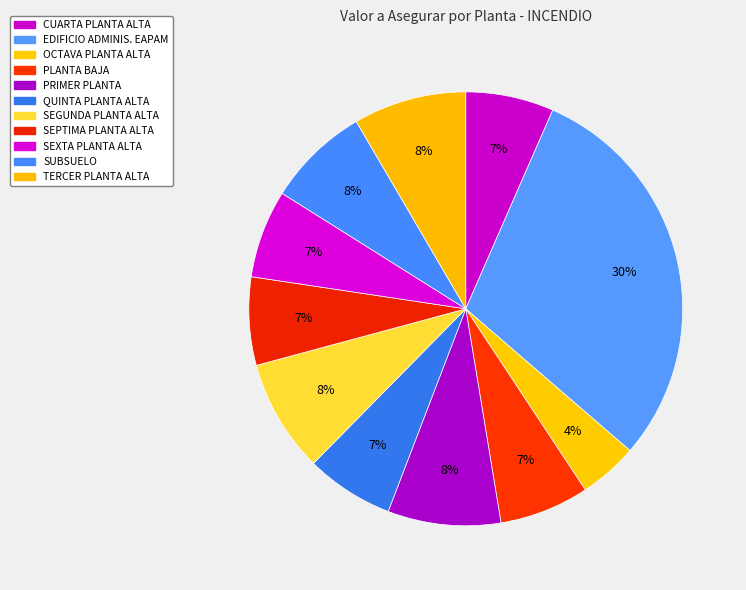

To the nearest percent, what is the difference between the SUBSUELO and SEGUNDA PLANTA ALTA slice percentages?

1%